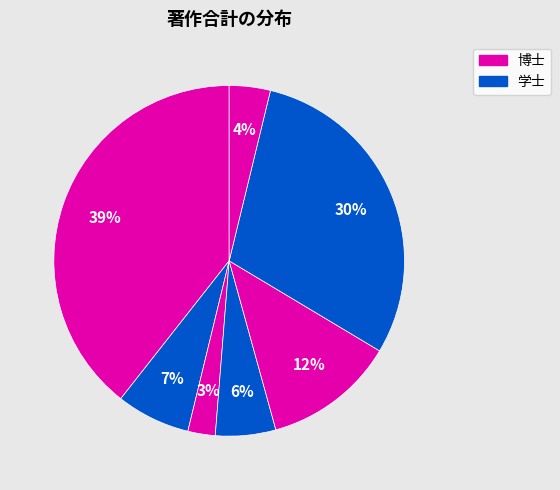

How many slices are in this pie chart?

7